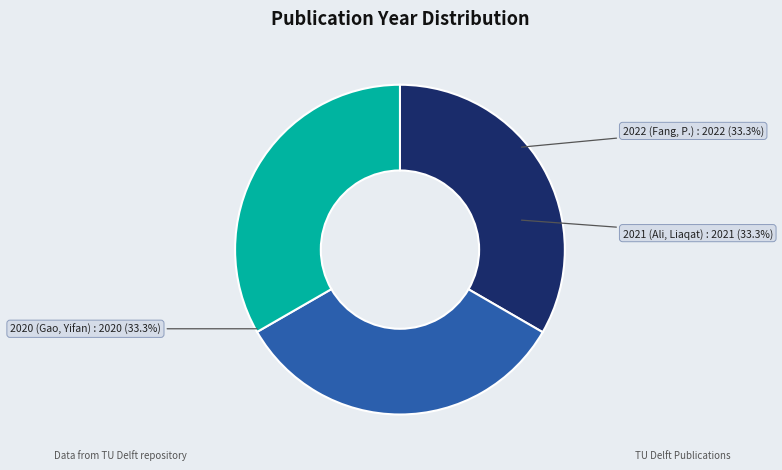

Combined, do 2020 (Gao, Yifan) and 2021 (Ali, Liaqat) account for over 50%?

Yes